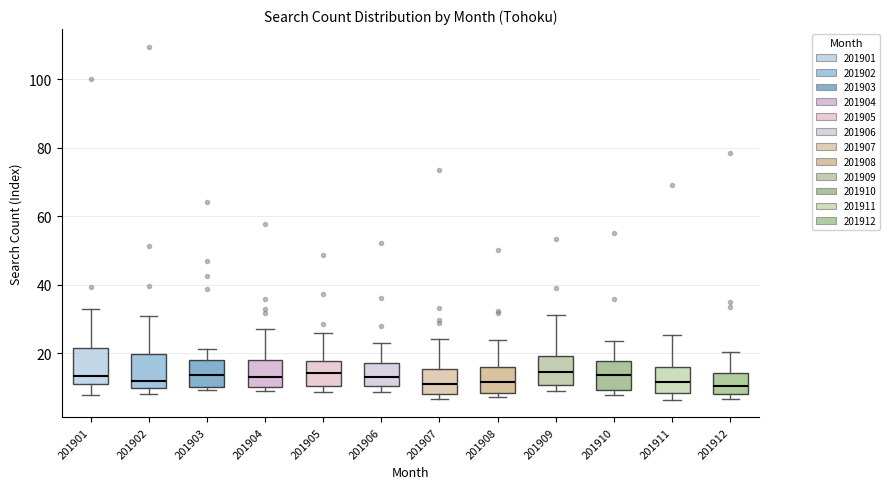

Reading left to right, transcribe this box plot: for each box, give where its median line is, the range the box spans, and where its two whiskers end, as read against the y-axis. The values are not printed on the chart, so give them approximately, as read against the axis.

201901: median 14, box 12 to 22, whiskers 8 to 34
201902: median 12, box 10 to 20, whiskers 8 to 32
201903: median 14, box 10 to 18, whiskers 10 (just below the box's lower edge) to 22
201904: median 14, box 10 to 18, whiskers 10 (just below the box's lower edge) to 28
201905: median 14, box 10 to 18, whiskers 8 to 26
201906: median 14, box 10 to 18, whiskers 8 to 24
201907: median 12, box 8 to 16, whiskers 6 to 24
201908: median 12, box 8 to 16, whiskers 8 (just below the box's lower edge) to 24
201909: median 14, box 10 to 20, whiskers 10 (just below the box's lower edge) to 32
201910: median 14, box 10 to 18, whiskers 8 to 24
201911: median 12, box 8 to 16, whiskers 6 to 26
201912: median 10, box 8 to 14, whiskers 6 to 20